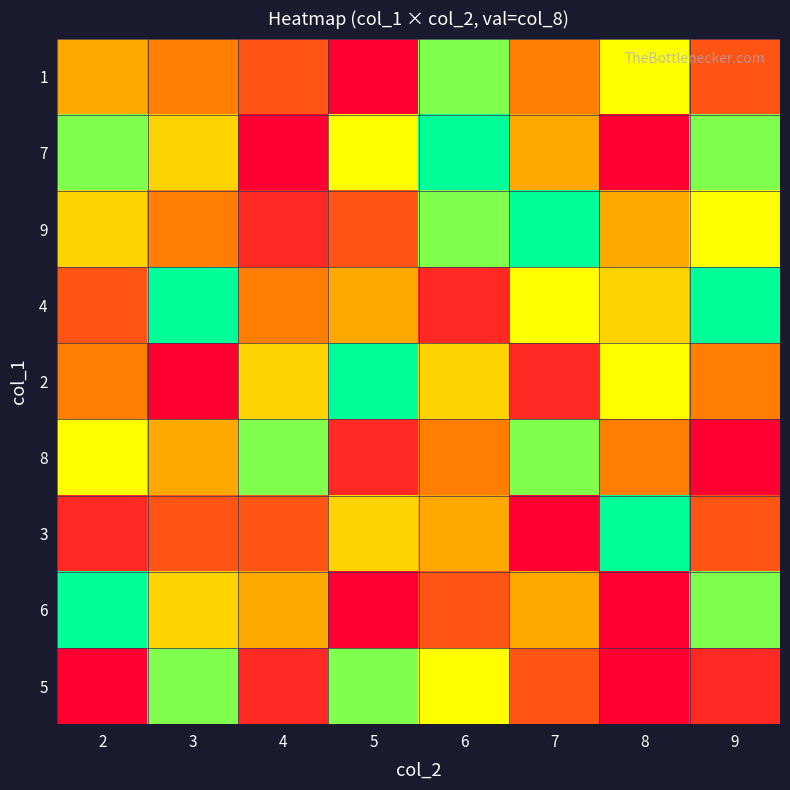

At how many categories does at least one series exceed 3?

8